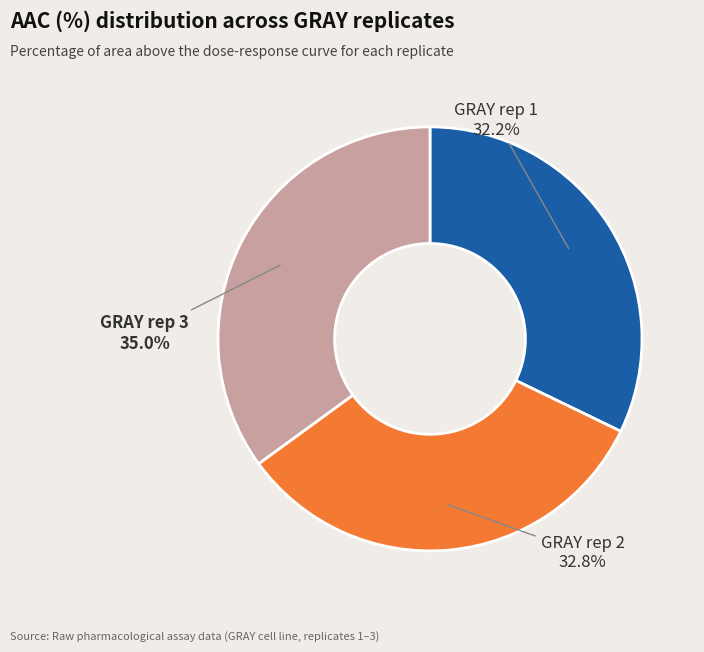

Which slice is the smallest?

GRAY rep 1